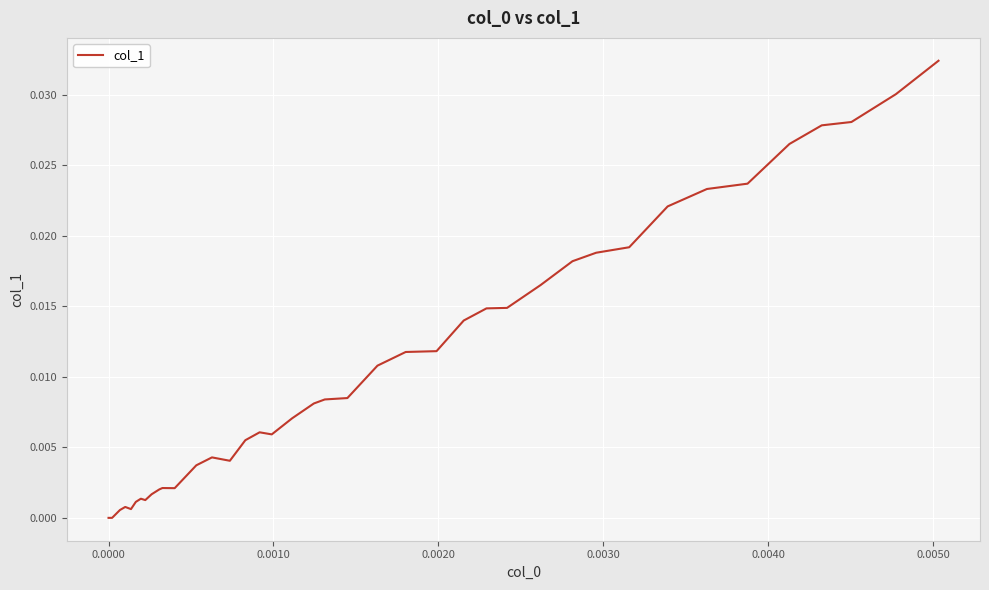

Is this an area chart (filled region under the line)?

No